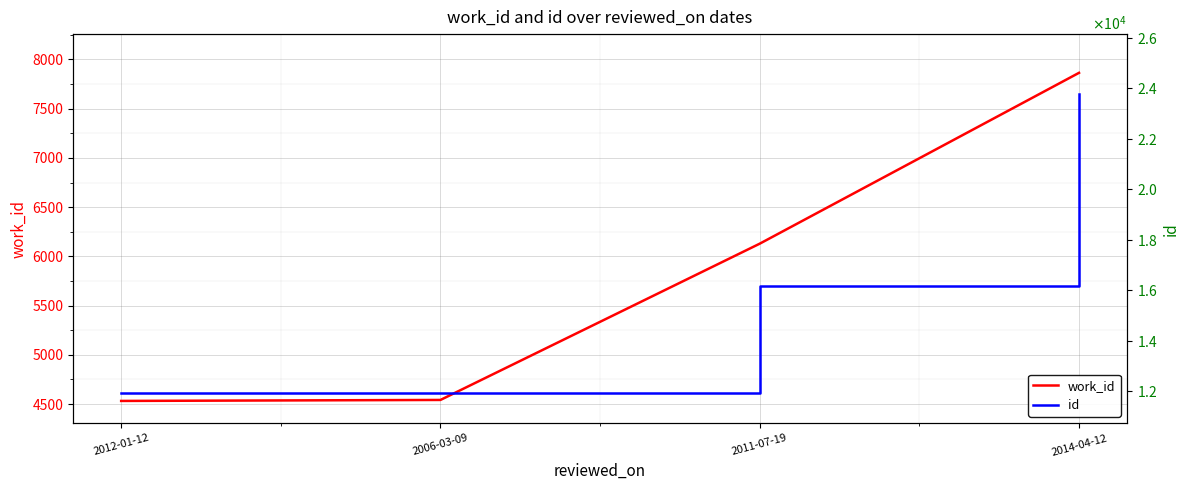

Reading left to right, list all the values displayed in this chart.

work_id: 2012-01-12=4532	2006-03-09=4542	2011-07-19=6129	2014-04-12=7864
id: 2012-01-12=11922	2006-03-09=11944	2011-07-19=16176	2014-04-12=23778